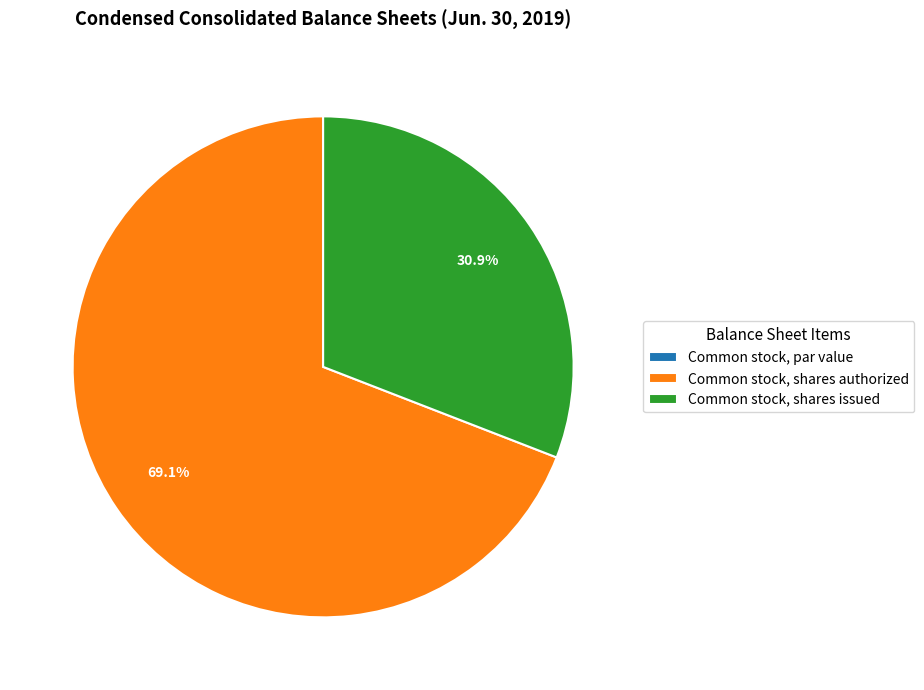

Which slice represents more than half of the pie?

Common stock, shares authorized